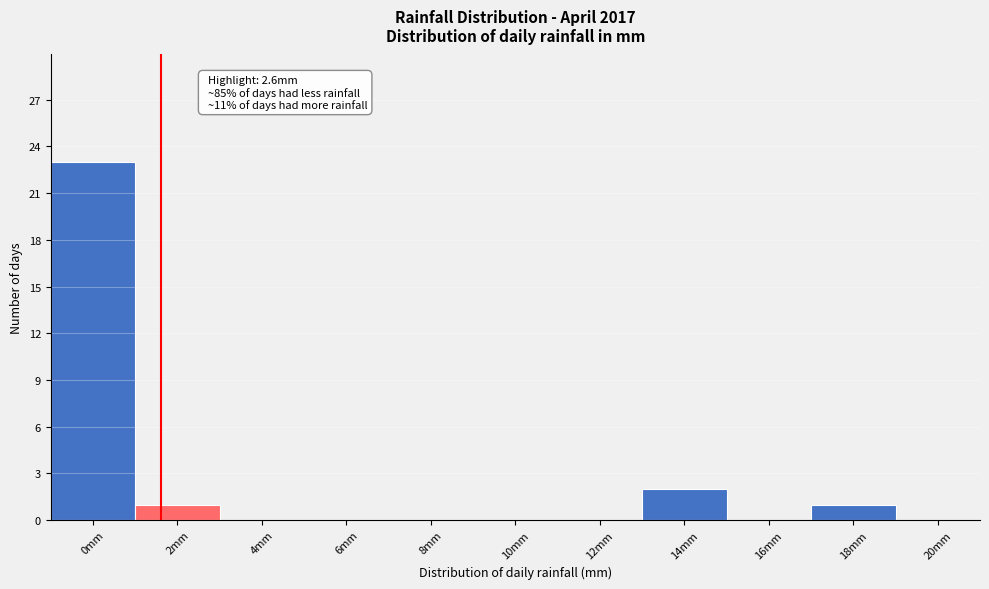

Reading left to right, extract all data points from this chart.

0mm=23	2mm=1	4mm=0	6mm=0	8mm=0	10mm=0	12mm=0	14mm=2	16mm=0	18mm=1	20mm=0